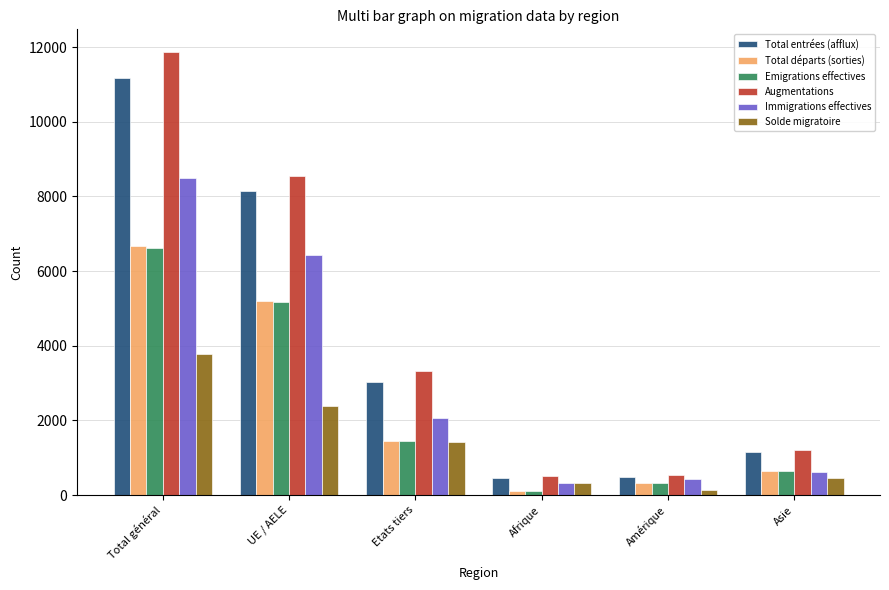

Which category has the highest value across all series?

Total général